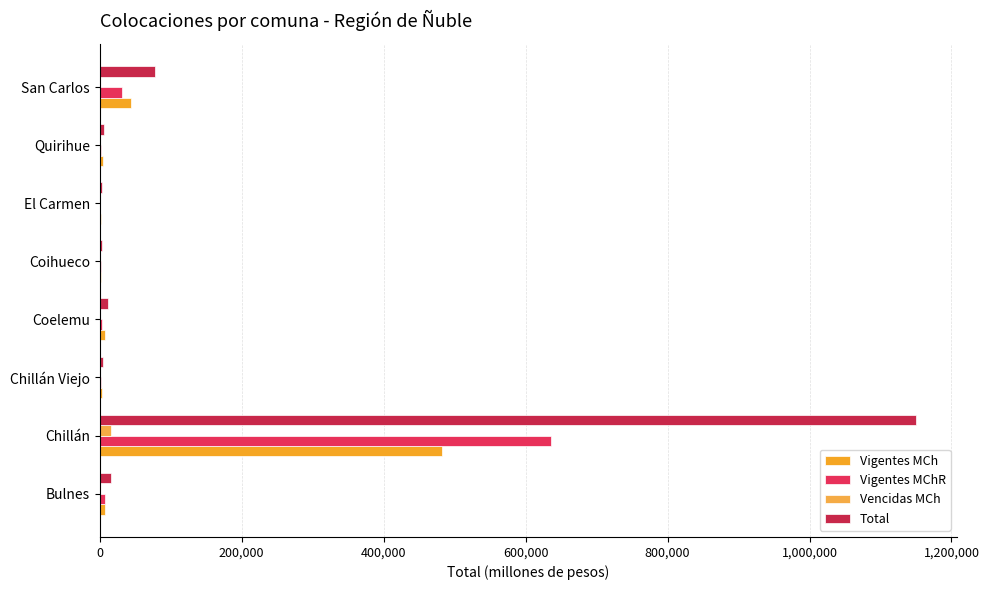

How many data points does each series have?

8